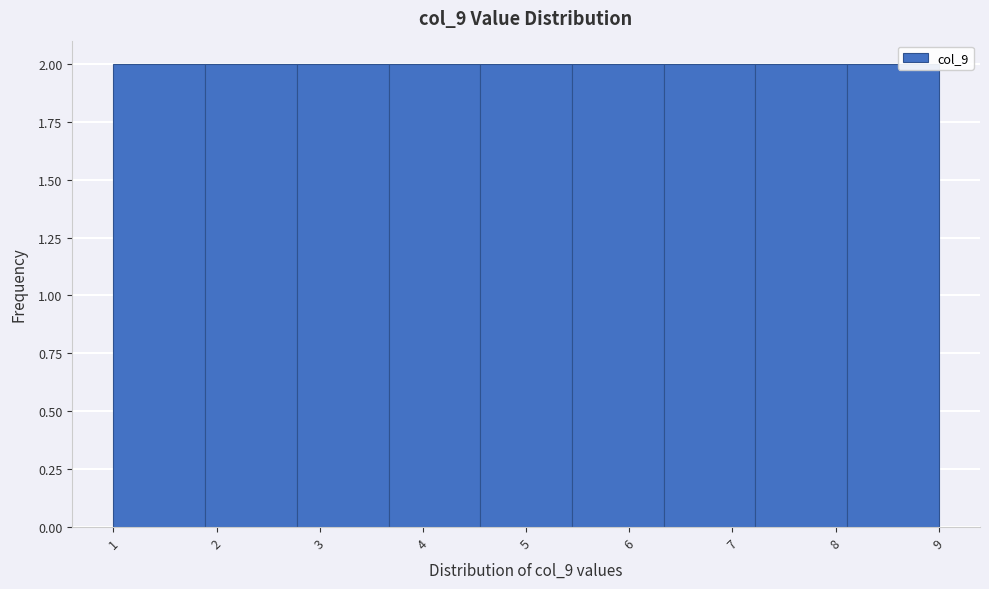

Reading left to right, transcribe this chart: for each bar, give the range it covers on the x-axis and its height. Neither the bar edges nor the heights are printed on the chart, so give them approximately, as read against the axes.

1.0 to 1.9: 2
1.9 to 2.8: 2
2.8 to 3.7: 2
3.7 to 4.6: 2
4.6 to 5.4: 2
5.4 to 6.3: 2
6.3 to 7.2: 2
7.2 to 8.1: 2
8.1 to 9.0: 2